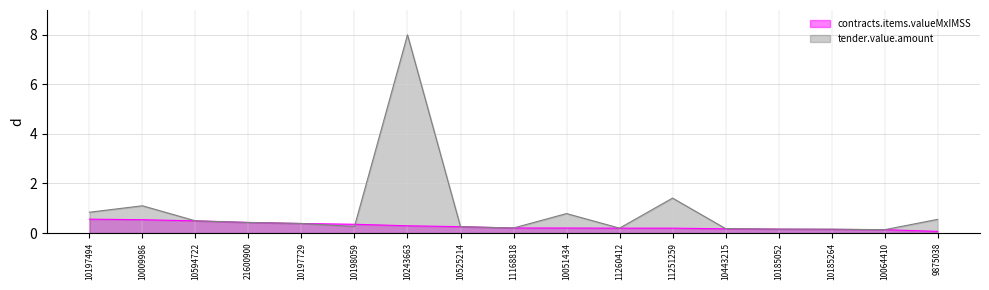

How many lines are shown in the chart?

2